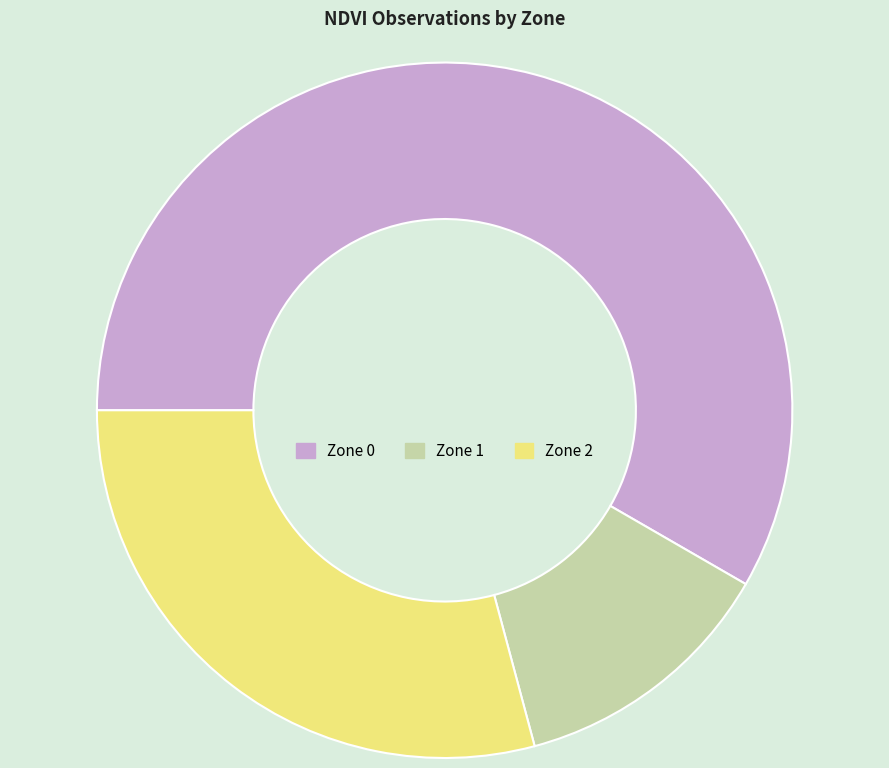

Do Zone 0 and Zone 1 together represent more than half of the pie?

Yes